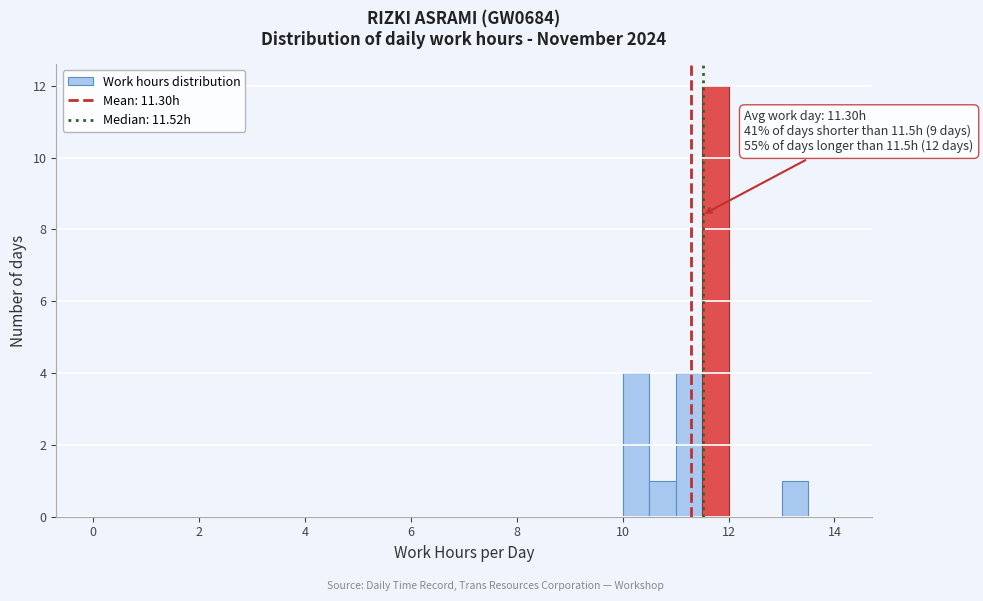

Read against the x-axis, roughly where is the centre of the tallest bar?

11.8